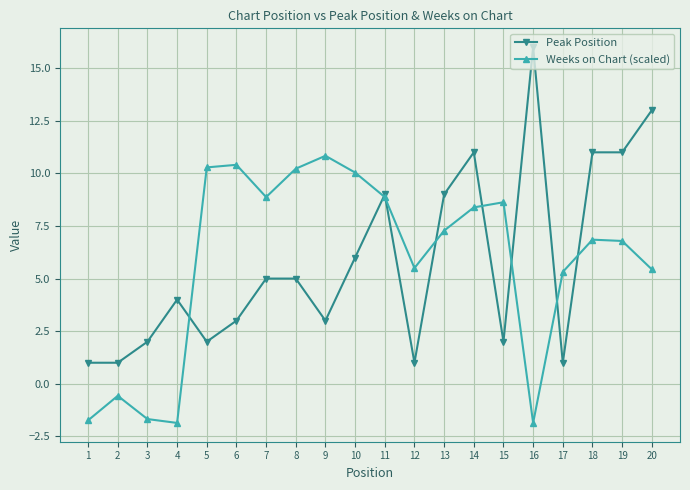

What is the value of the Peak Position point at the 6th from the left?

3.0